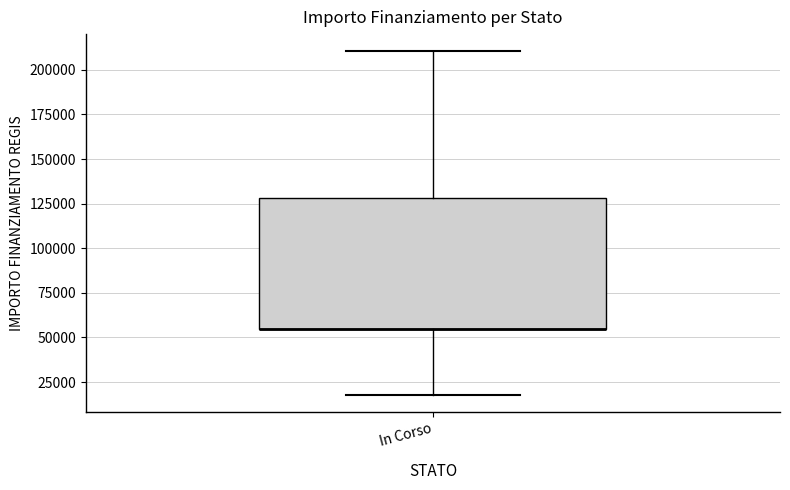

Where does the lower whisker of the box for In Corso end on the y-axis? The values are not printed on the chart, so give them approximately, as read against the axis.

20000